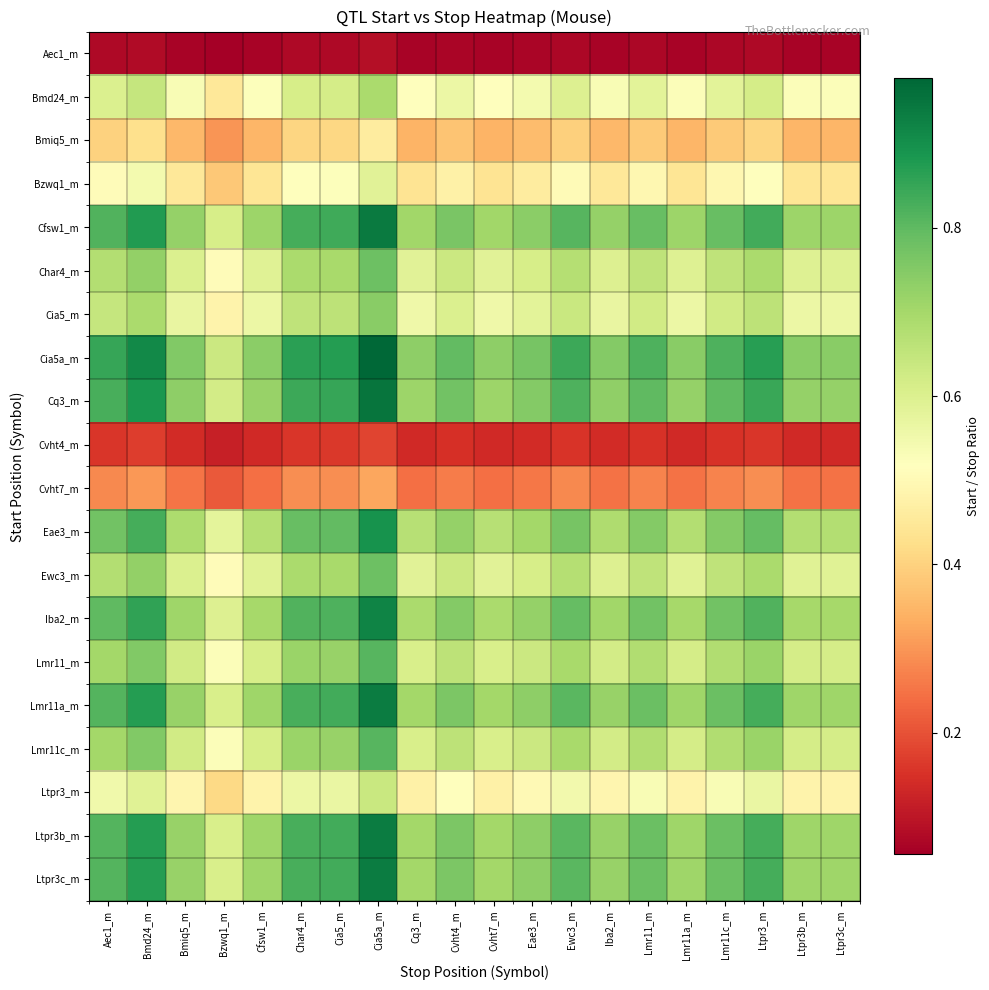

What is the spread (max minus min) of values at Cia5a_m?

0.9